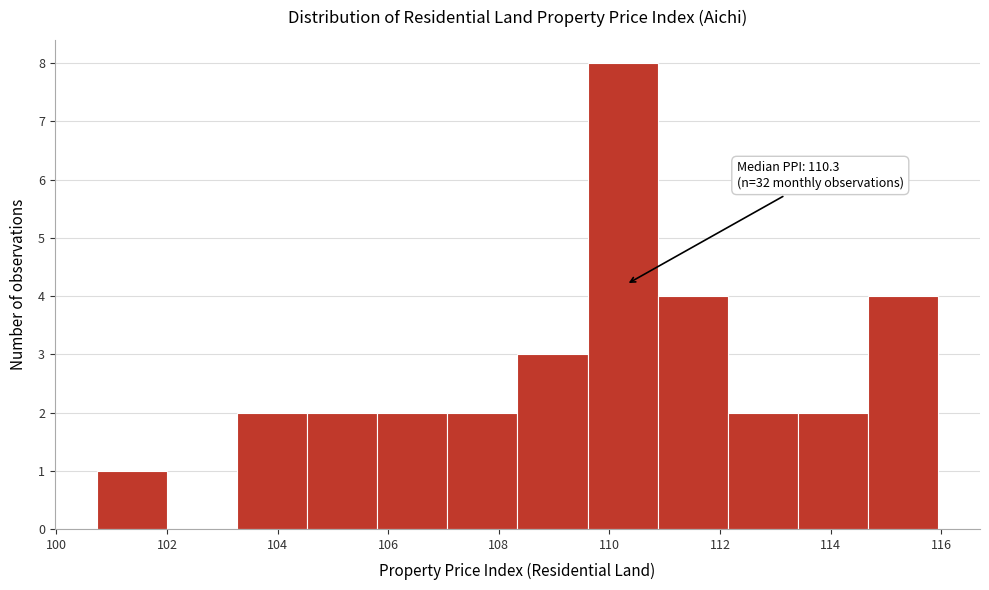

Over which range of the x-axis is the bar tallest?

109.6 to 110.8